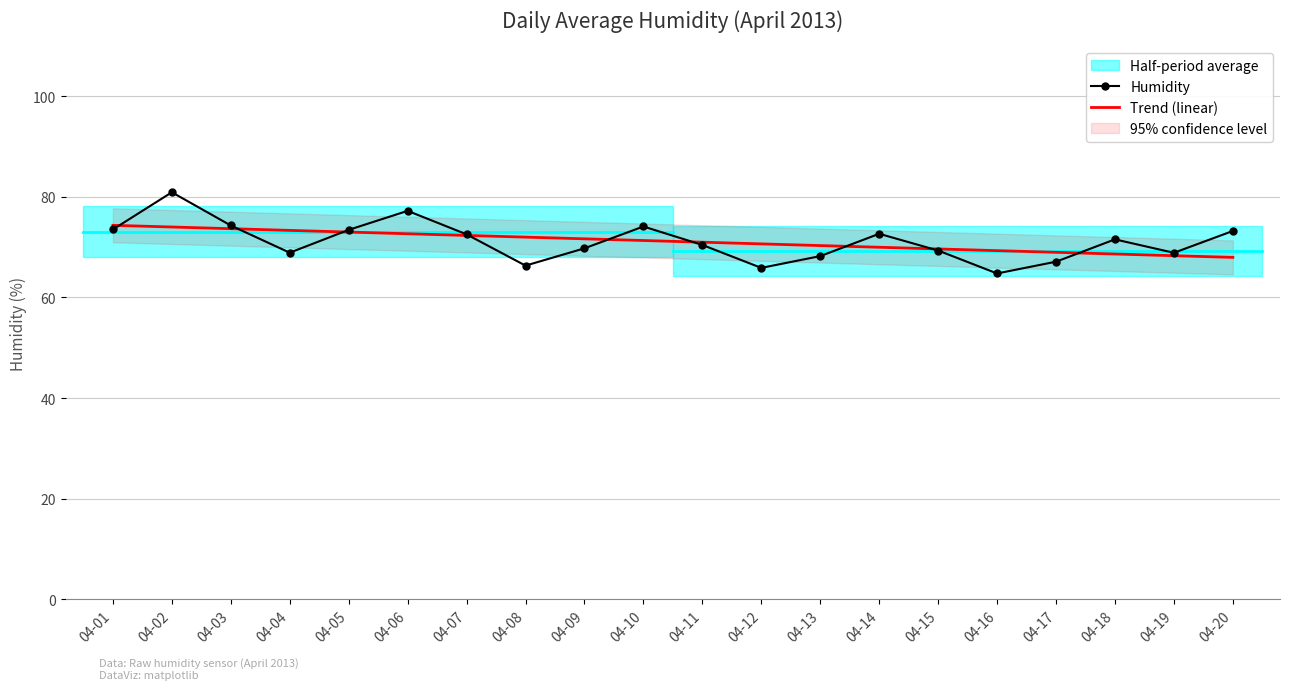

The value of Humidity at 04-07 is 72.6. True or false?

True